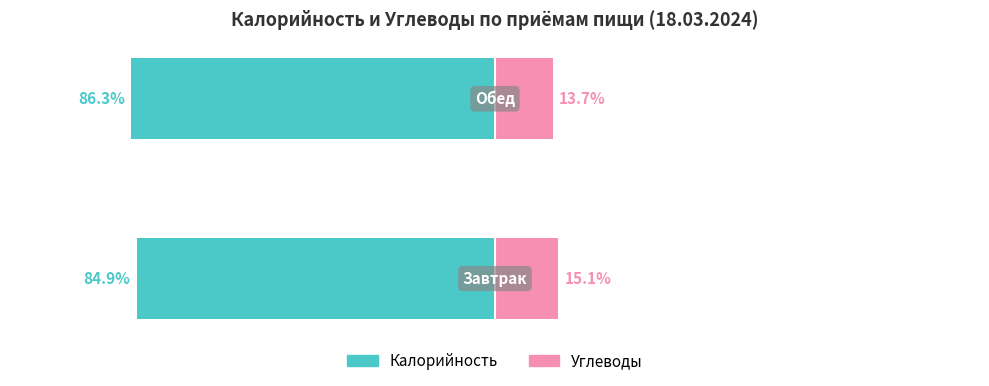

The Углеводы series shows 9.4 at 1. True or false?

False